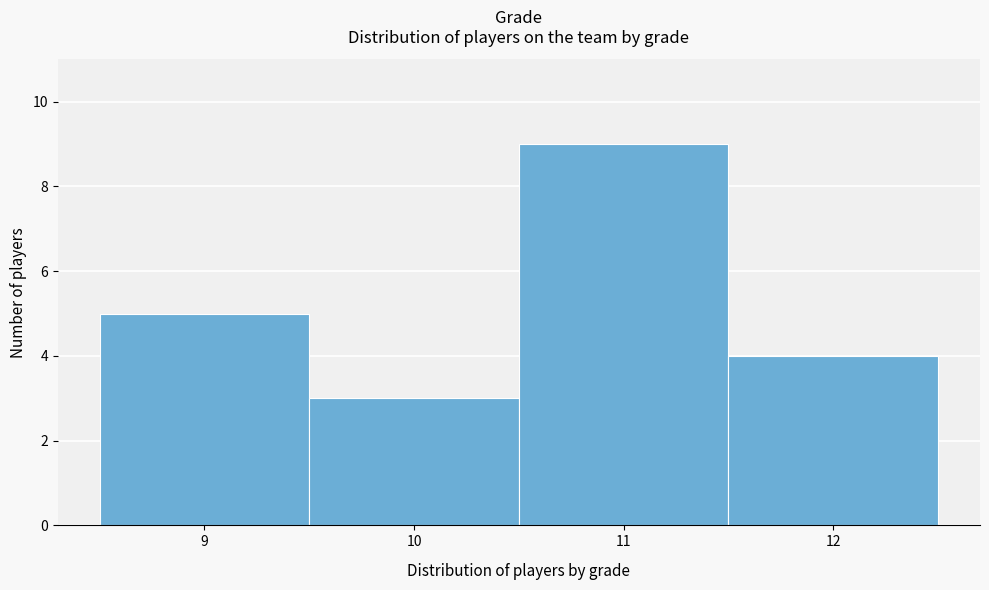

What is the height of the bar covering 11.5 to 12.5 on the x-axis? The values are not printed on the chart, so give them approximately, as read against the axis.

4